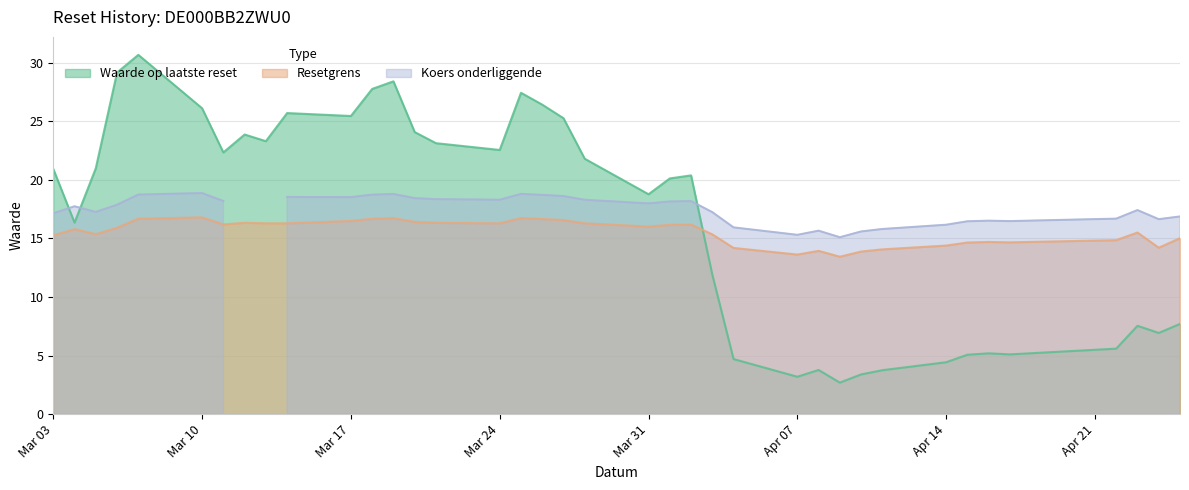

What is the lowest value of the Resetgrens series?

13.4